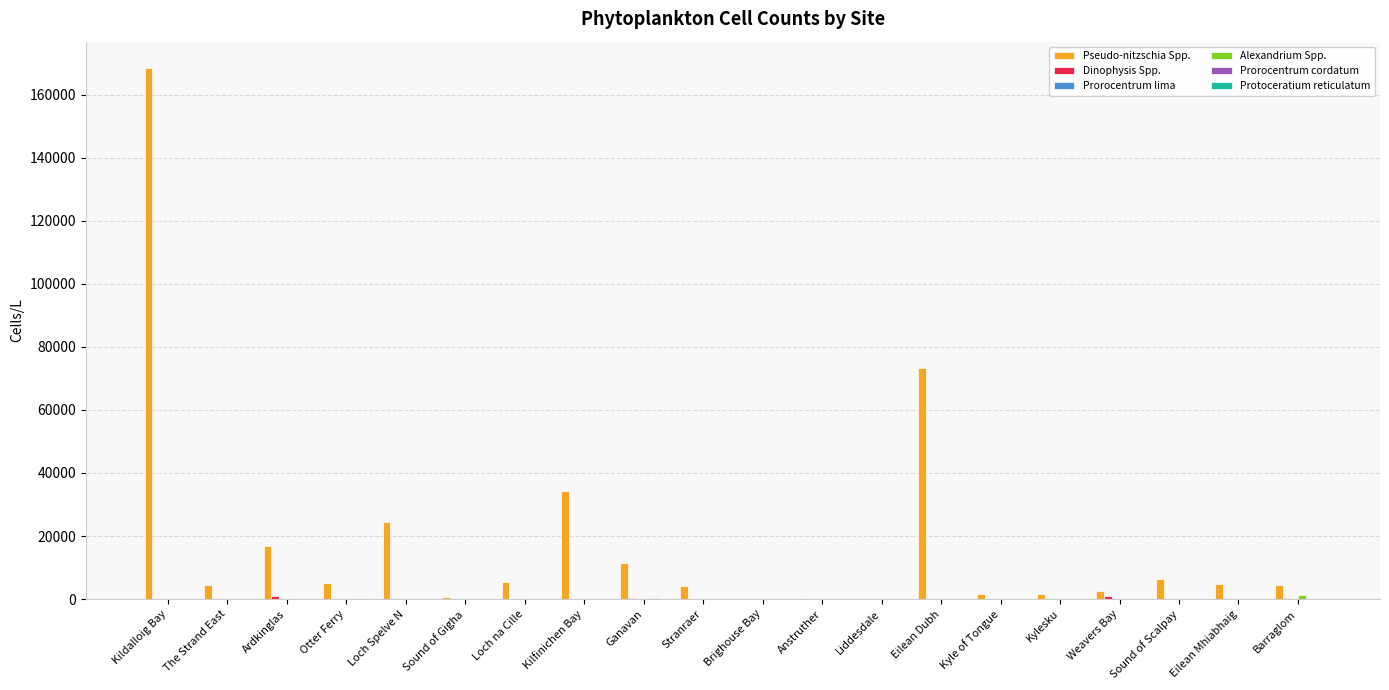

What is the average value of the Pseudo-nitzschia Spp. series?

18518